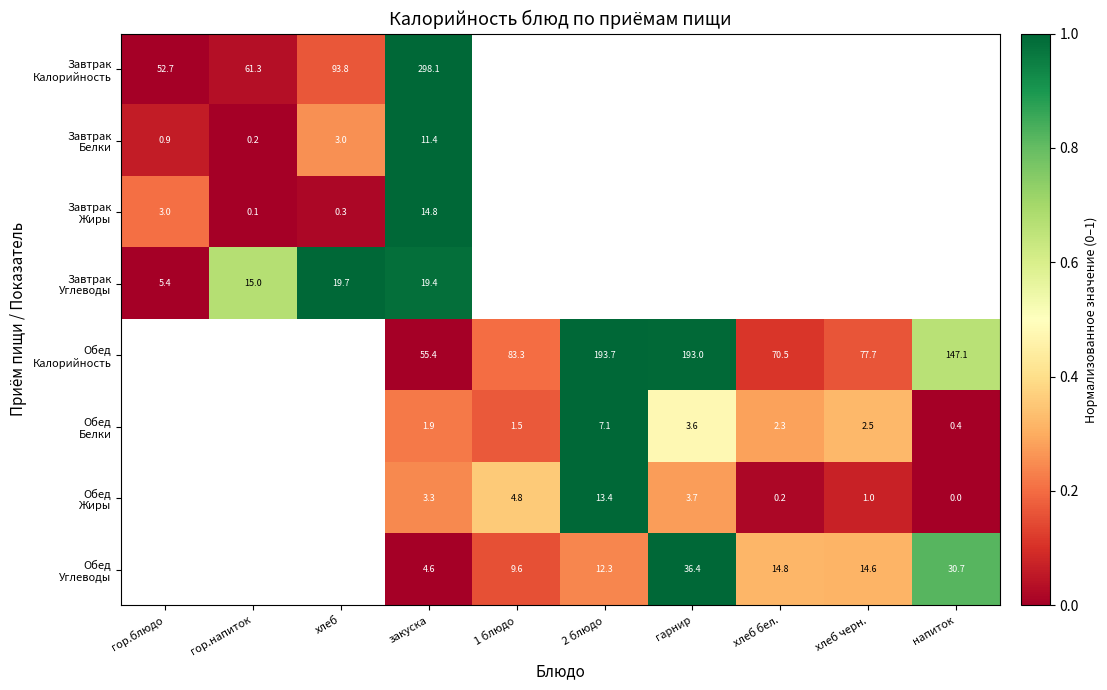

At which category is the sum across all series the highest?

закуска